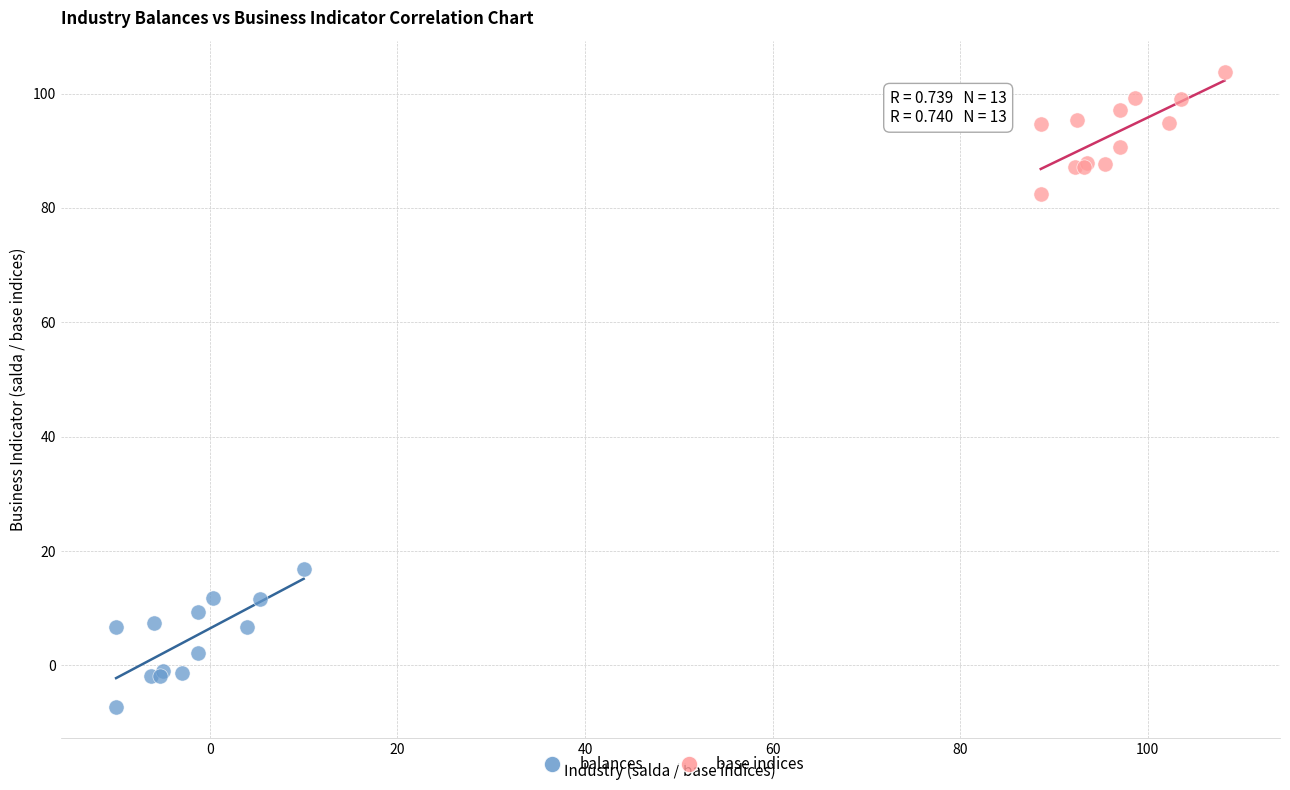

Which series contains the lowest Y value?

balances